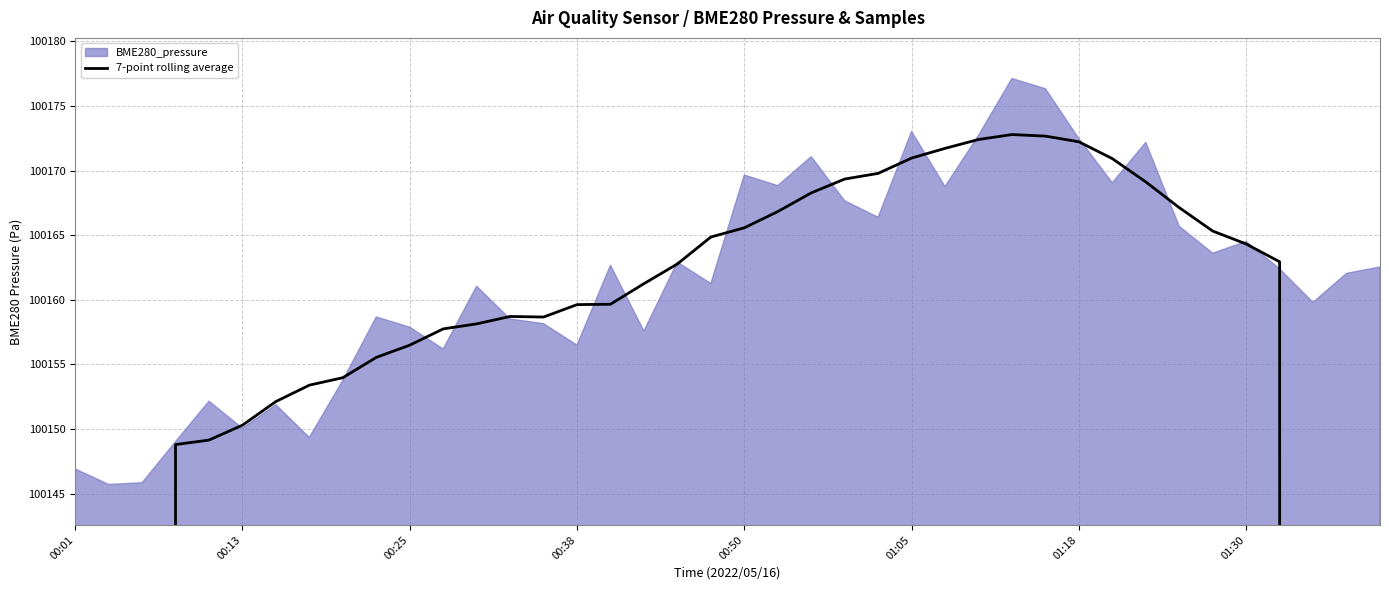

What is the sum of all values?

3834769.4